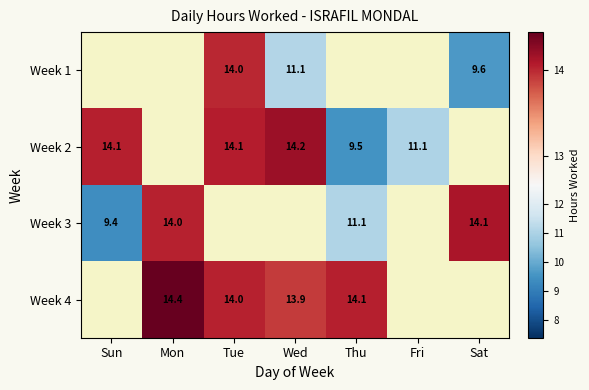

Is it true that Week 3 equals 14.1 at Sat?

True